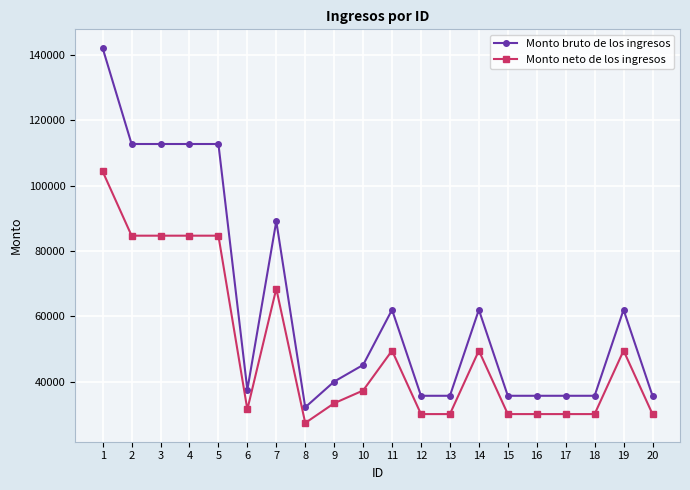

Between 1 and 10, which series saw the biggest shift?

Monto bruto de los ingresos